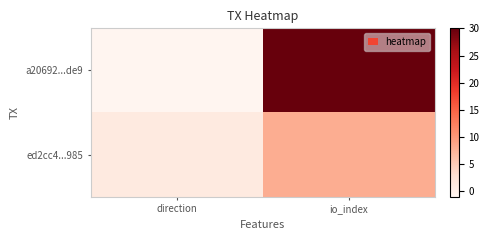

Reading right to left, extract all data points from this chart.

a20692...de9: io_index=30	direction=-1
ed2cc4...985: io_index=8	direction=1